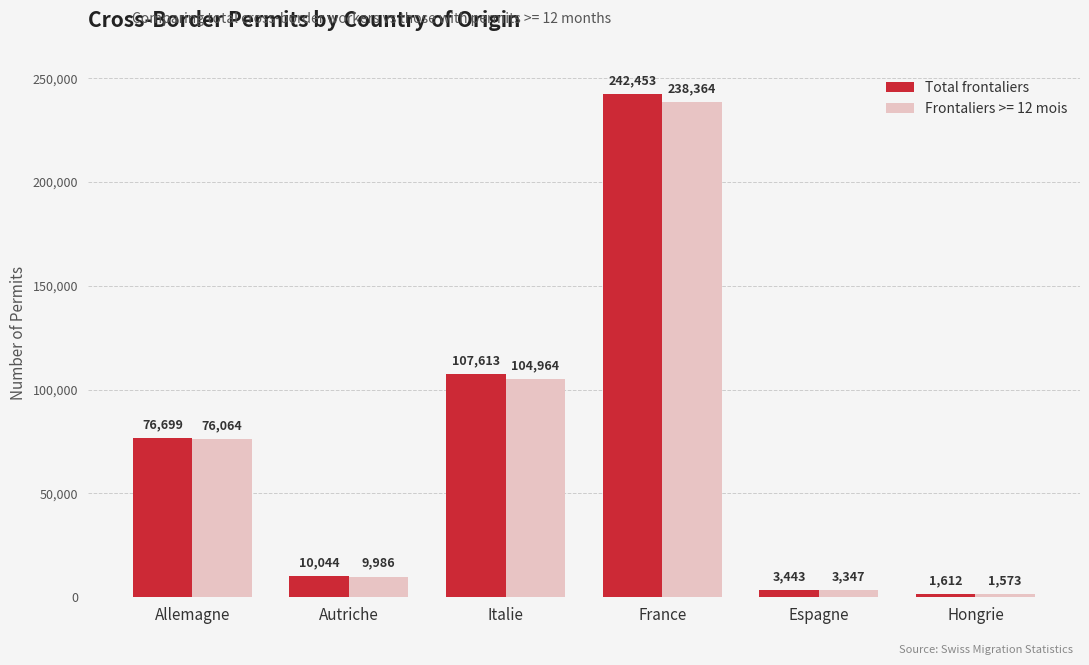

List the labels in order of Frontaliers >= 12 mois value, smallest first.

Hongrie, Espagne, Autriche, Allemagne, Italie, France